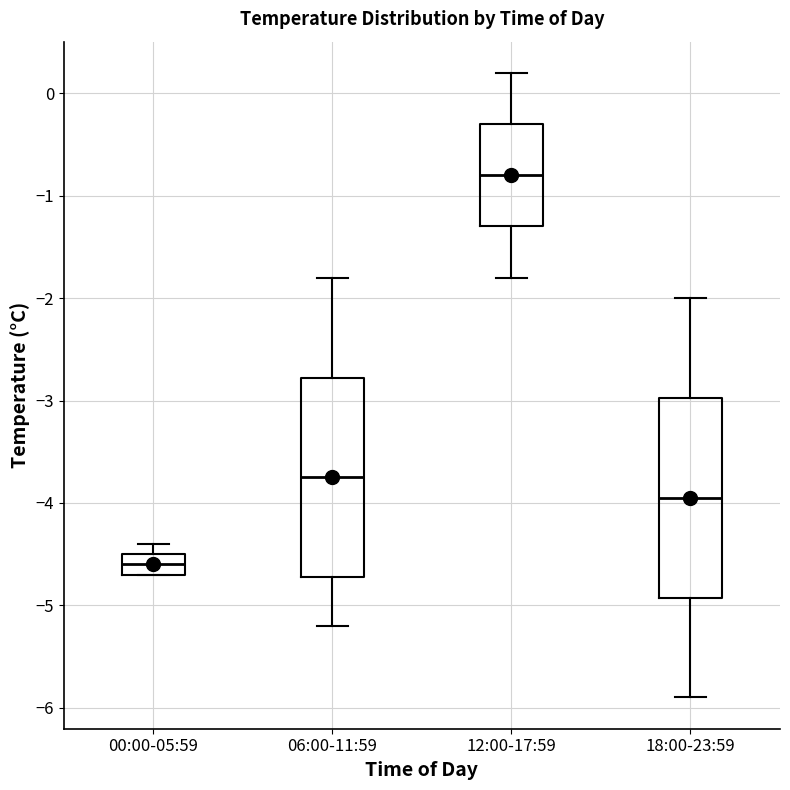

Reading left to right, read every box against the y-axis: the position of its median line, the range the box covers, and the ends of its whiskers. The values are not printed on the chart, so give them approximately, as read against the axis.

00:00-05:59: median -4.6, box -4.7 to -4.5, whiskers -4.7 to -4.4
06:00-11:59: median -3.7, box -4.7 to -2.8, whiskers -5.2 to -1.8
12:00-17:59: median -0.8, box -1.3 to -0.3, whiskers -1.8 to 0.2
18:00-23:59: median -3.9, box -4.9 to -3.0, whiskers -5.9 to -2.0